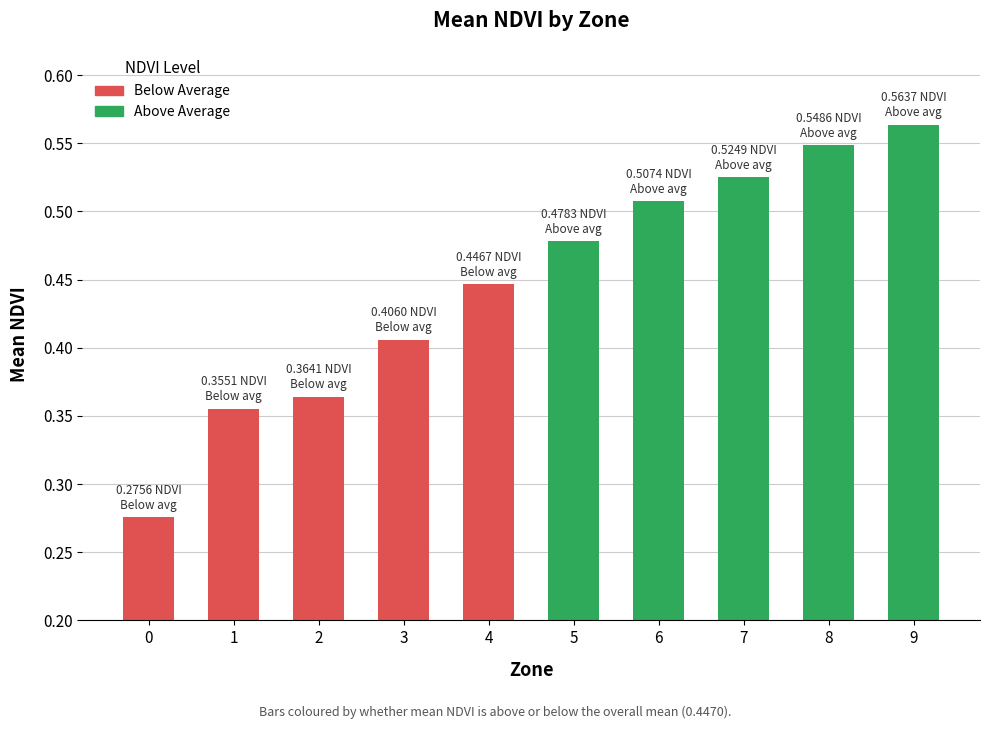

Count the values in the range 0 to 1.

10